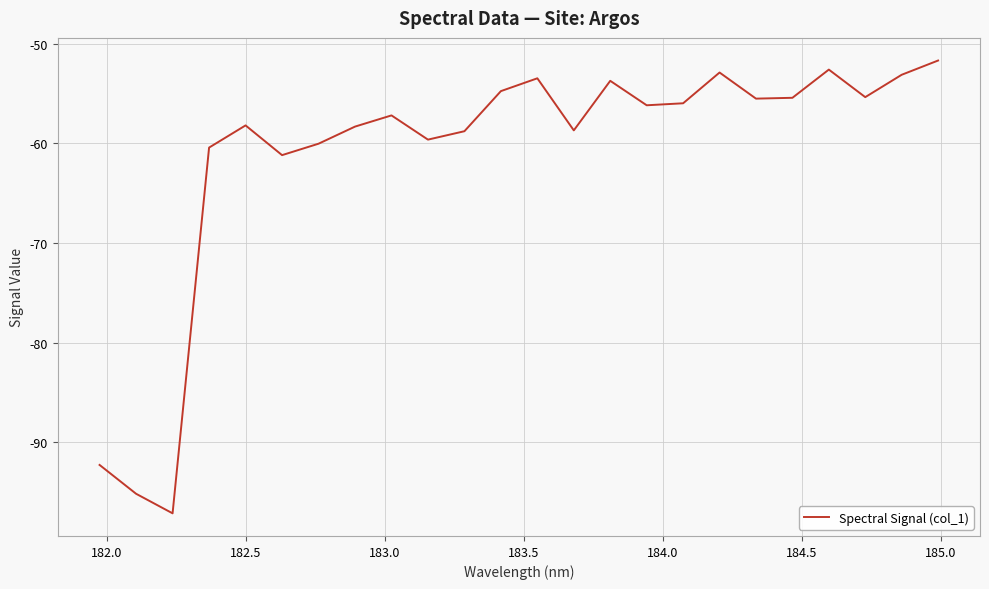

What is the maximum value shown in the chart?

-51.7